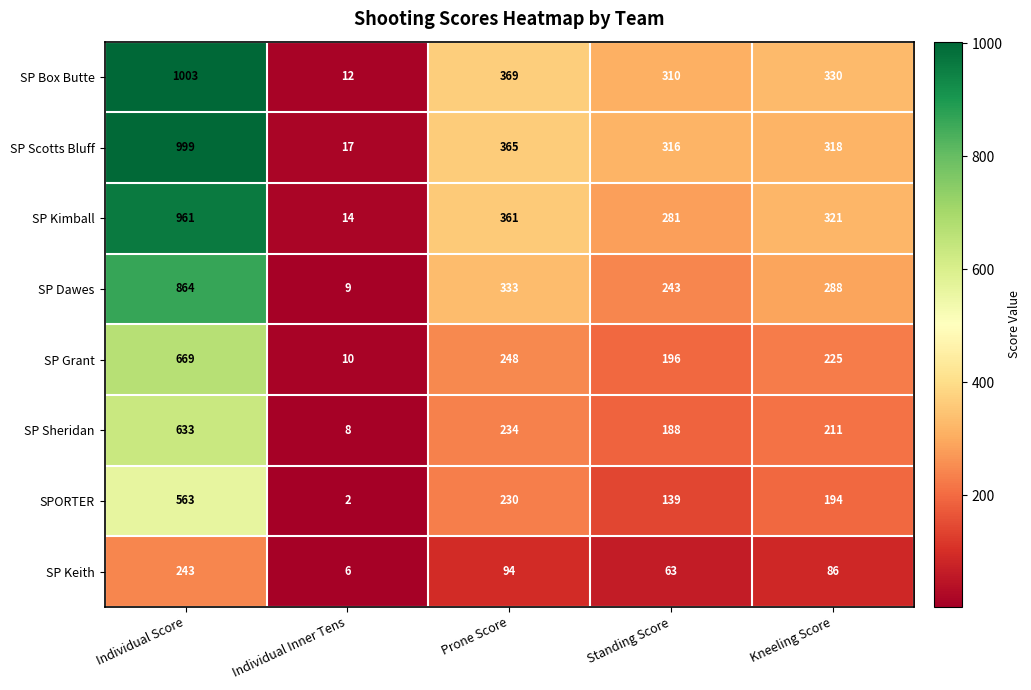

Between Individual Score and Standing Score, which series saw the biggest shift?

SP Box Butte